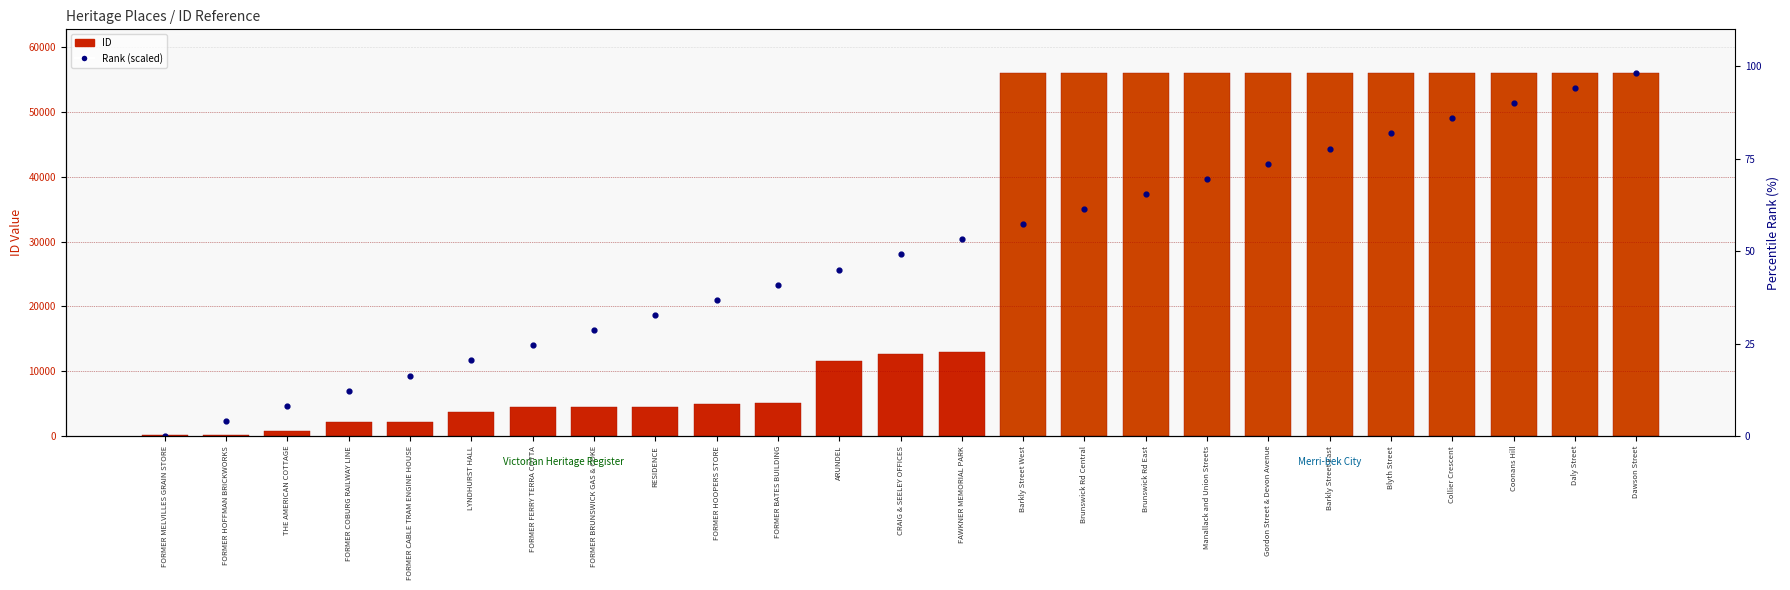

At which category is the sum across all series the highest?

Dawson Street